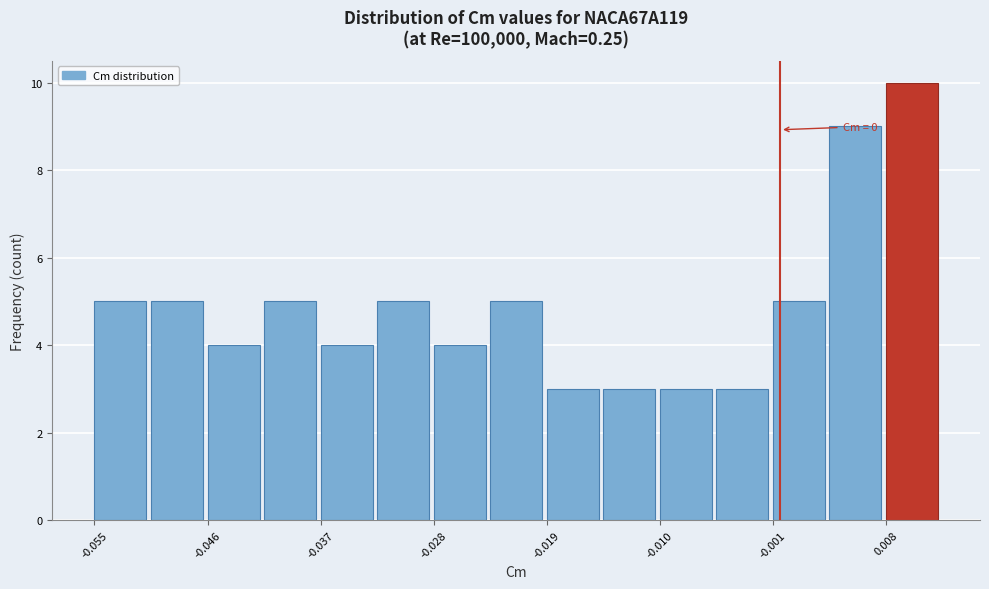

Which range on the x-axis has the tallest bar?

0.008 to 0.013